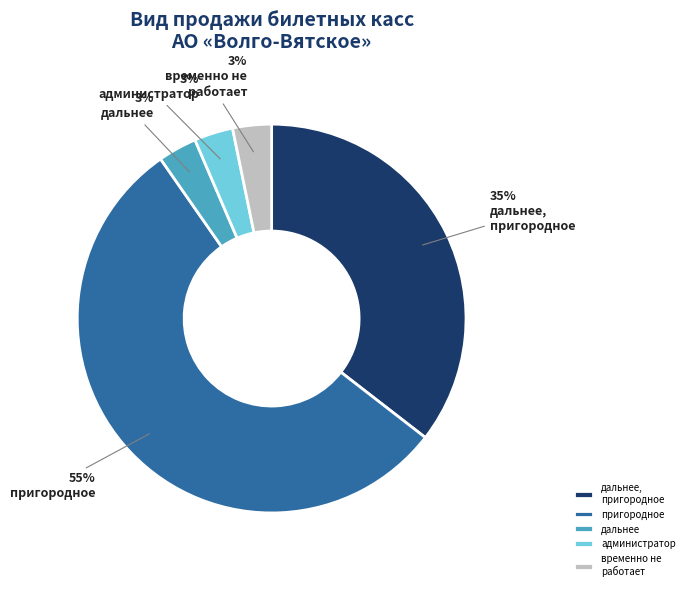

What percentage is the временно не работает slice, to the nearest percent?

3%